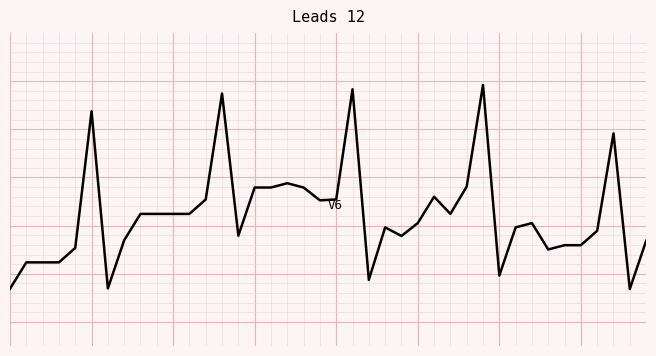

Does the chart have visible grid lines?

Yes